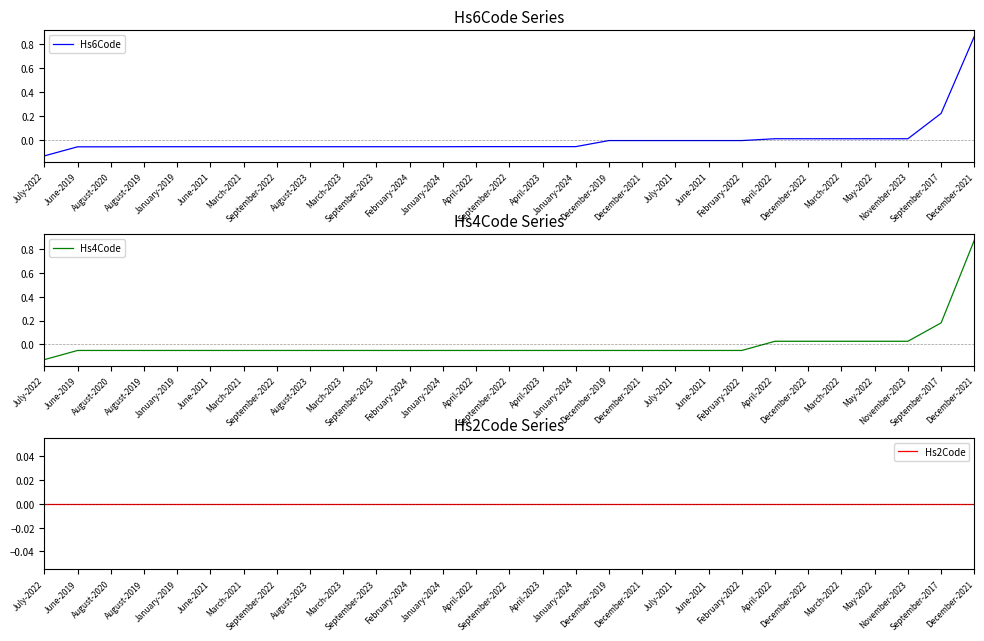

Which series ends up on top after the final intersection of Hs4Code and Hs6Code?

Hs4Code